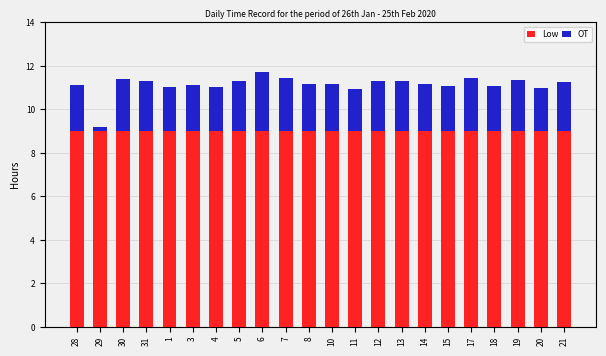

What is the maximum value for Low?

9.0